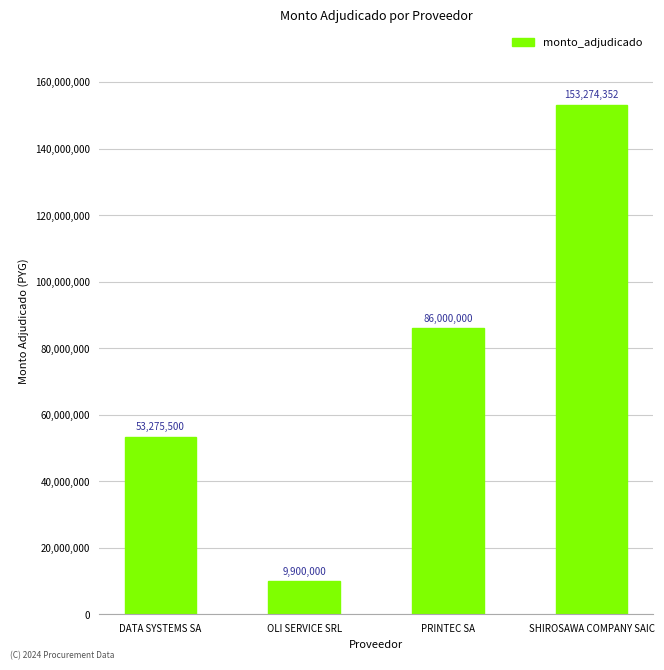

Rank the categories by value from lowest to highest.

OLI SERVICE SRL, DATA SYSTEMS SA, PRINTEC SA, SHIROSAWA COMPANY SAIC